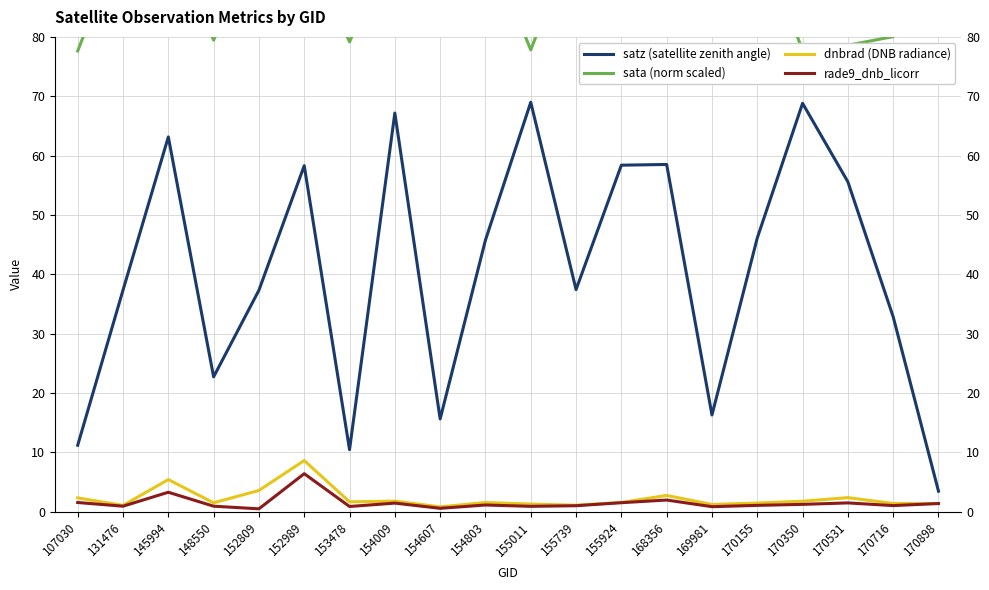

Reading left to right, transcribe all the data shown in this chart.

satz (satellite zenith angle): 11.2	37.3	63.1	22.7	37.3	58.3	10.4	67.2	15.6	45.8	69.0	37.4	58.4	58.5	16.3	46.1	68.8	55.6	32.8	3.4
sata (norm scaled): 77.6	97.4	96.7	79.4	97.3	96.7	79.2	96.3	97.5	96.8	77.8	97.5	96.8	96.9	95.9	97.6	77.8	78.6	80.0	109.4
dnbrad (DNB radiance): 2.3	1.0	5.4	1.5	3.6	8.6	1.6	1.8	0.8	1.5	1.3	1.1	1.5	2.7	1.2	1.4	1.8	2.4	1.4	1.4
rade9_dnb_licorr: 1.5	0.9	3.3	0.9	0.5	6.4	0.9	1.4	0.6	1.1	0.9	1.0	1.5	2.0	0.8	1.1	1.2	1.5	1.0	1.4